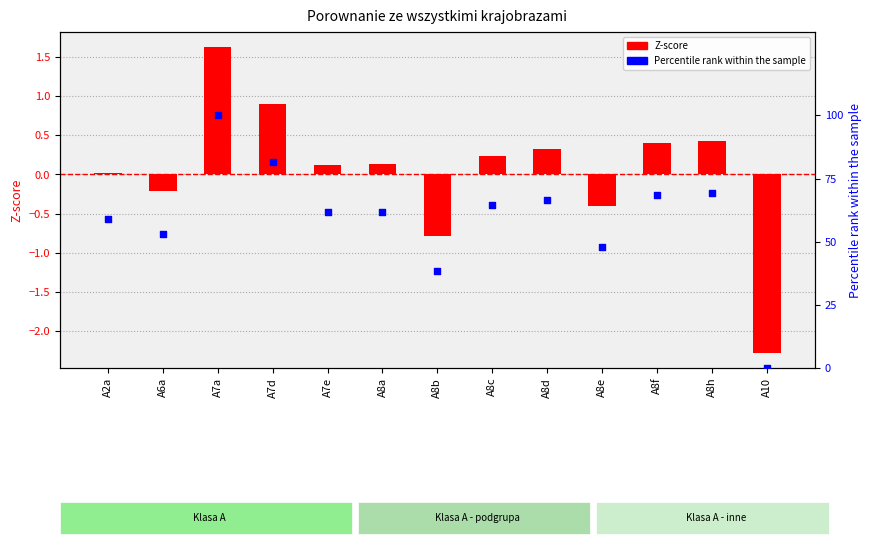

Which series reaches the minimum Y coordinate?

Z-score